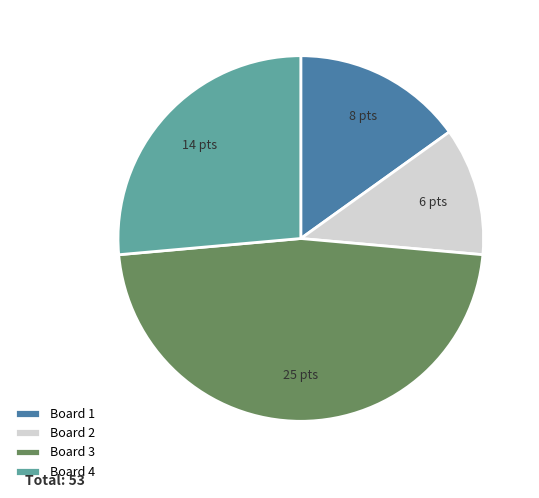

Which slice is the largest?

Board 3